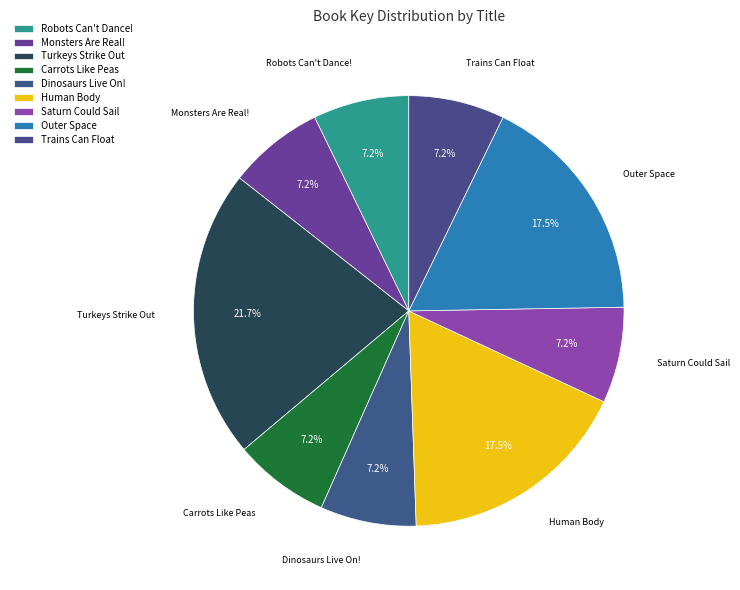

The Human Body slice represents 18% of the pie. True or false?

True